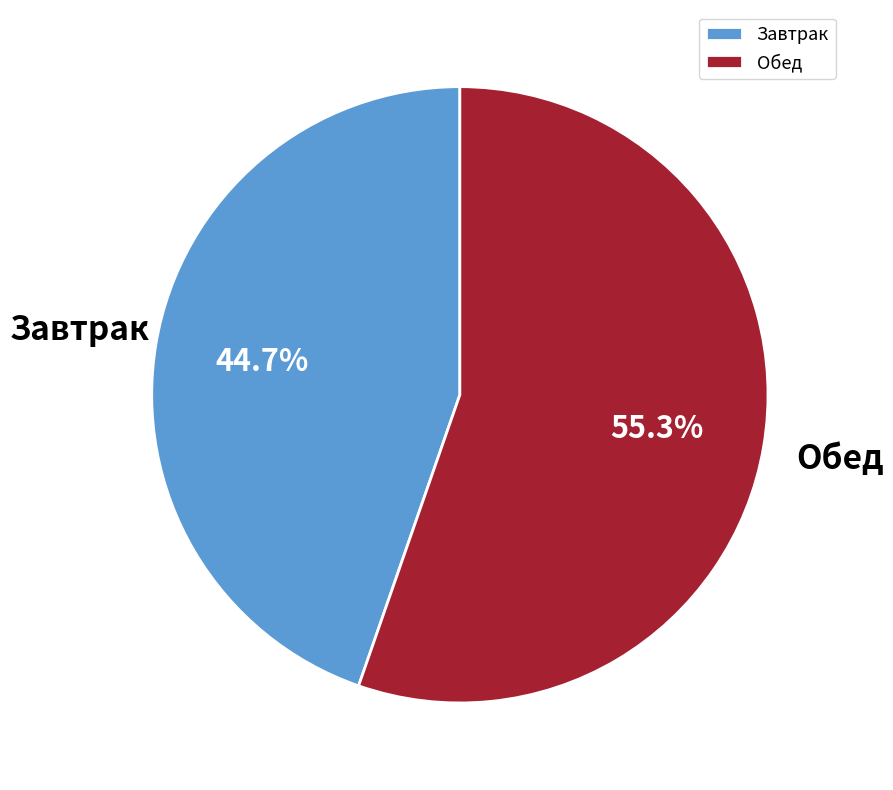

Combined, do Обед and Завтрак account for over 50%?

Yes